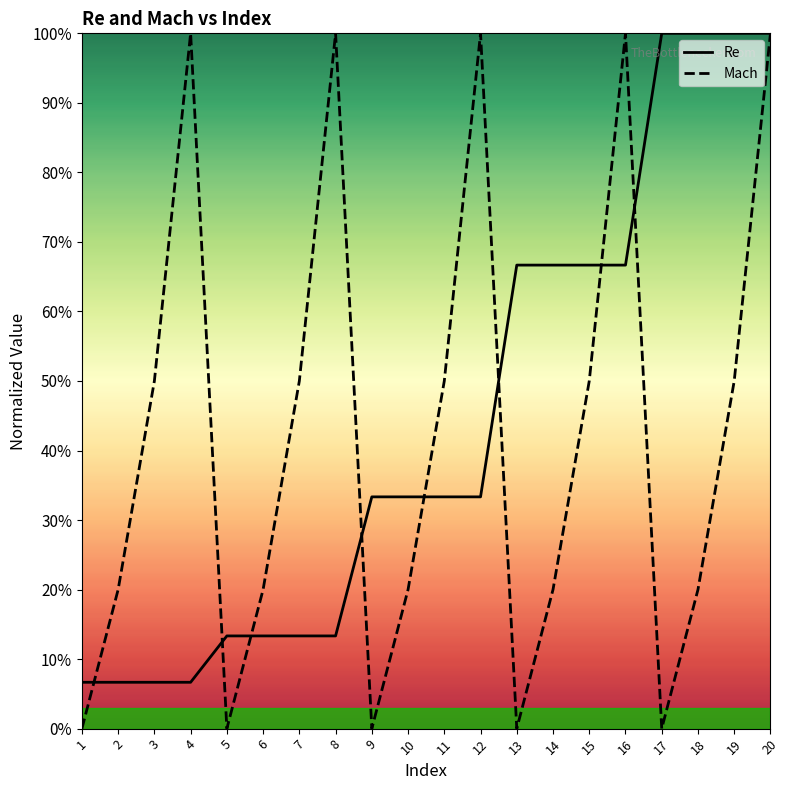

After their last crossing, which series has the higher values: Re or Mach?

Re